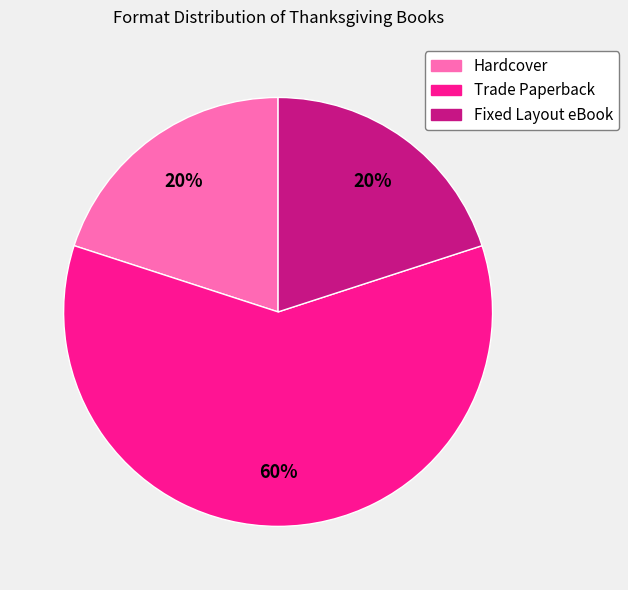

To the nearest percent, what is the combined percentage of Hardcover and Trade Paperback?

80%